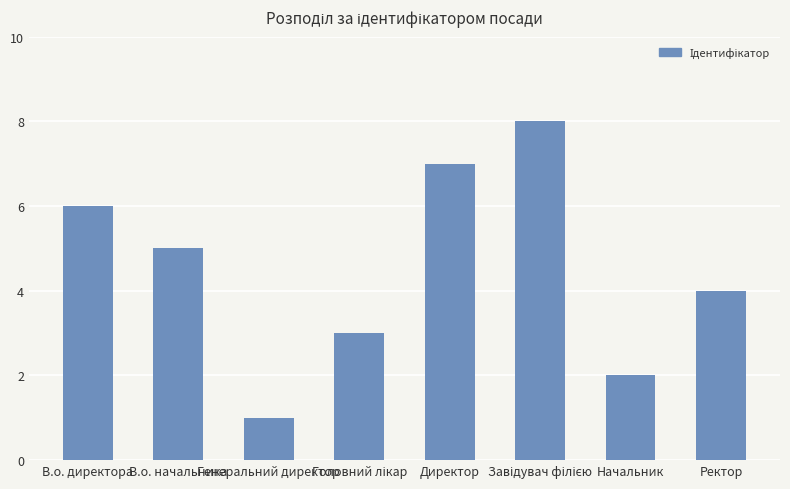

What is the greatest value displayed?

8